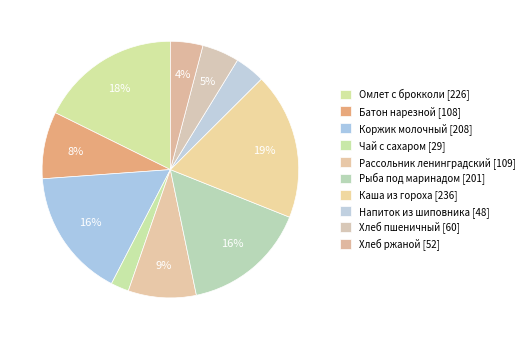

To the nearest percent, what is the difference between the Коржик молочный and Омлет с брокколи slice percentages?

1%